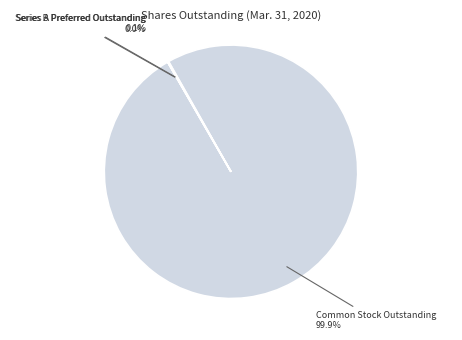

Is there any slice that represents more than half of the pie?

Yes